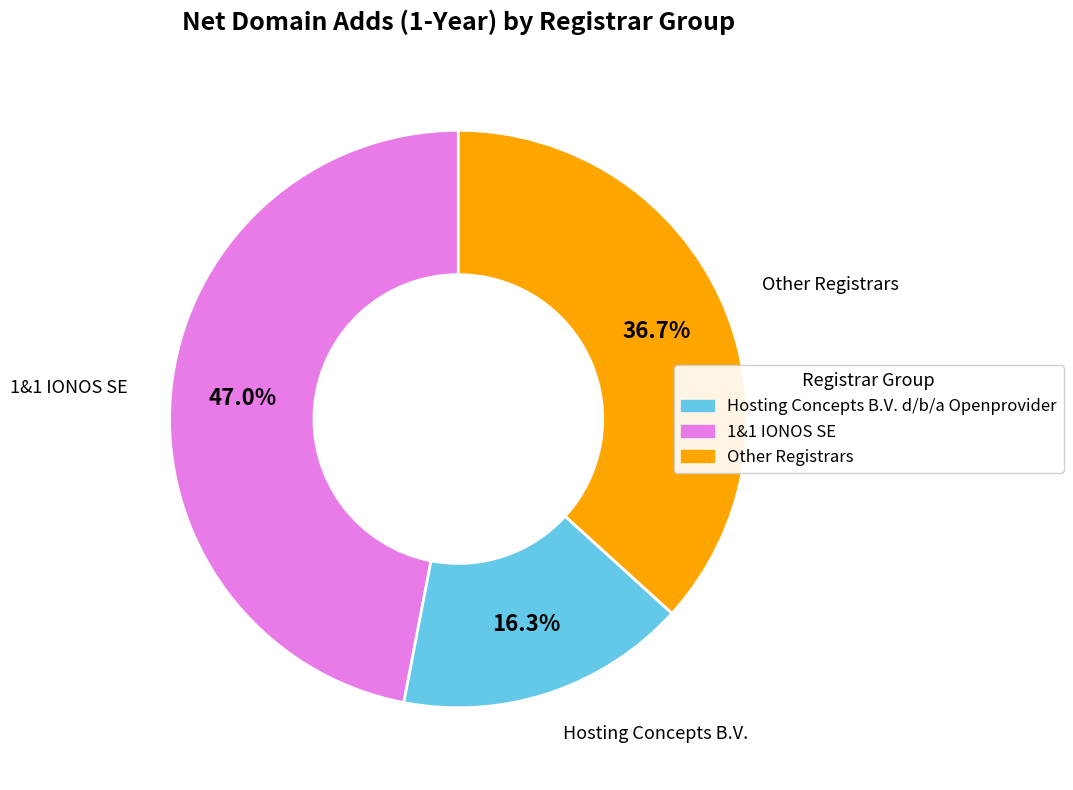

Is there a majority slice in this chart?

No